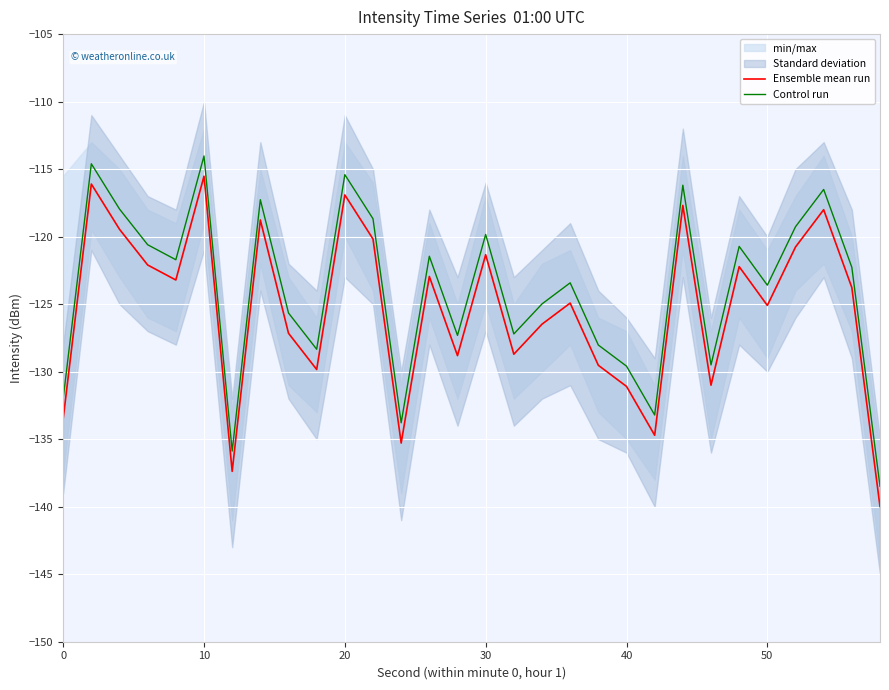

True or false: Ensemble mean run and Control run cross at least once.

False